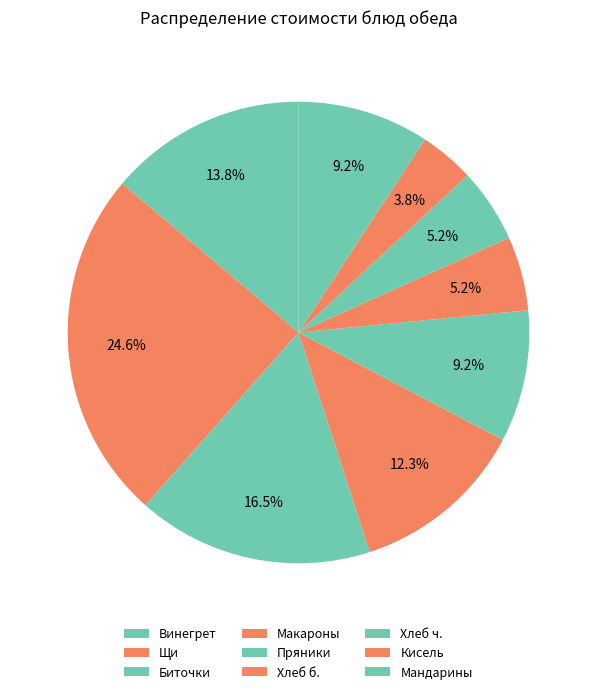

How many segments does this pie chart have?

9